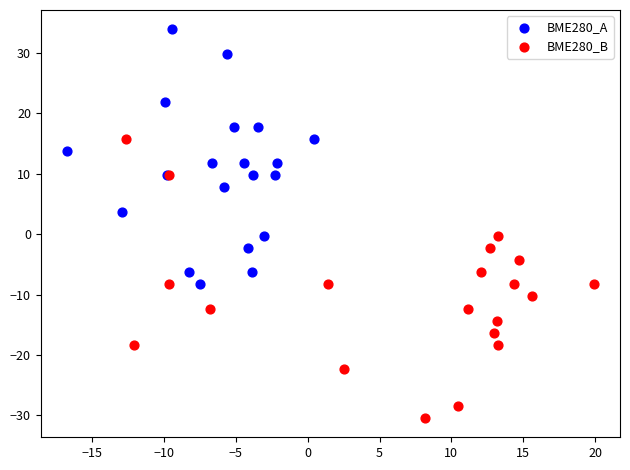

Which series reaches the maximum Y coordinate?

BME280_A